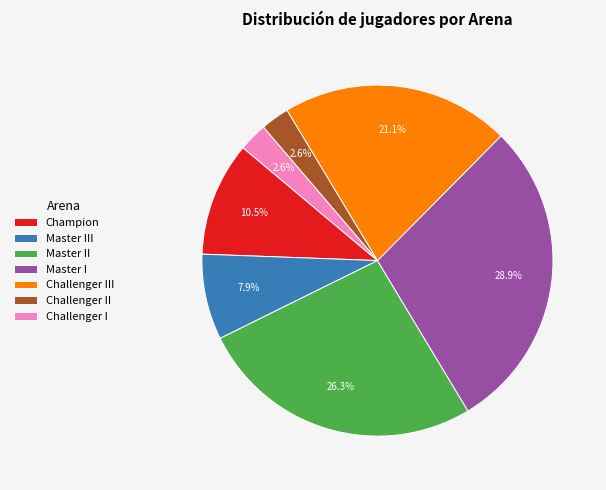

True or false: Master III accounts for 8% of the total.

True